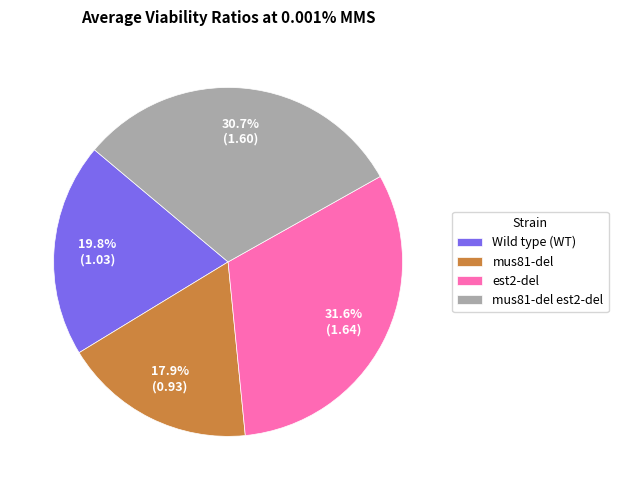

The mus81-del est2-del slice represents 31% of the pie. True or false?

True